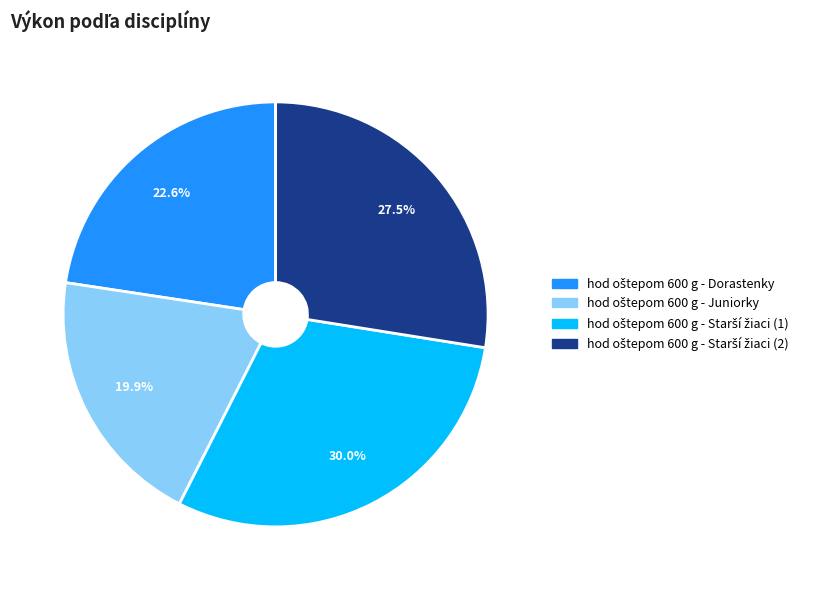

Is there any slice that represents more than half of the pie?

No